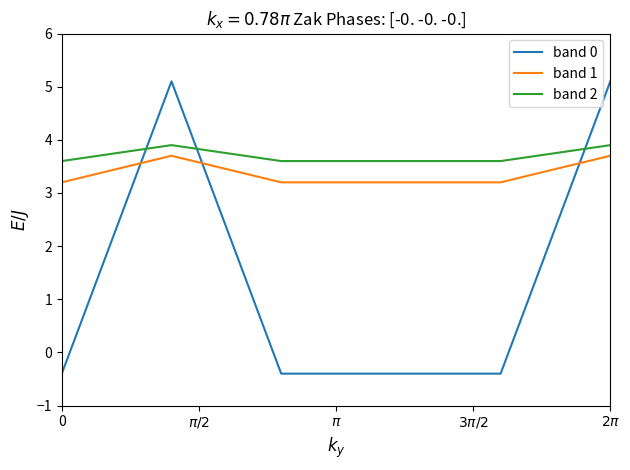

What is the minimum value shown in the chart?

-0.4